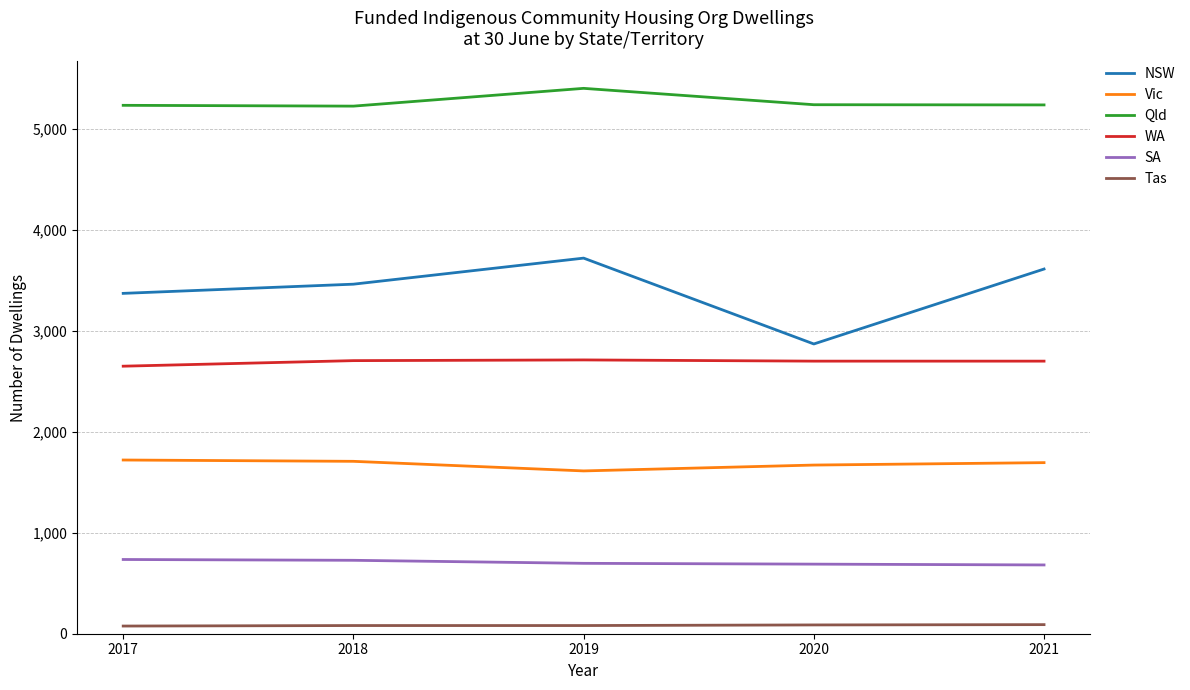

At which category does the chart reach its peak across all series?

2019